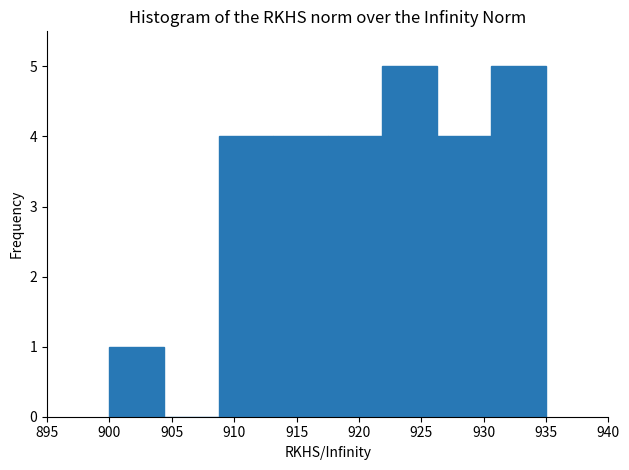

Reading left to right, transcribe this chart: for each bar, give the range it covers on the x-axis and its height. Neither the bar edges nor the heights are printed on the chart, so give them approximately, as read against the axes.

900.0 to 904.5: 1
904.5 to 909.0: 0
909.0 to 913.0: 4
913.0 to 917.5: 4
917.5 to 922.0: 4
922.0 to 926.5: 5
926.5 to 930.5: 4
930.5 to 935.0: 5